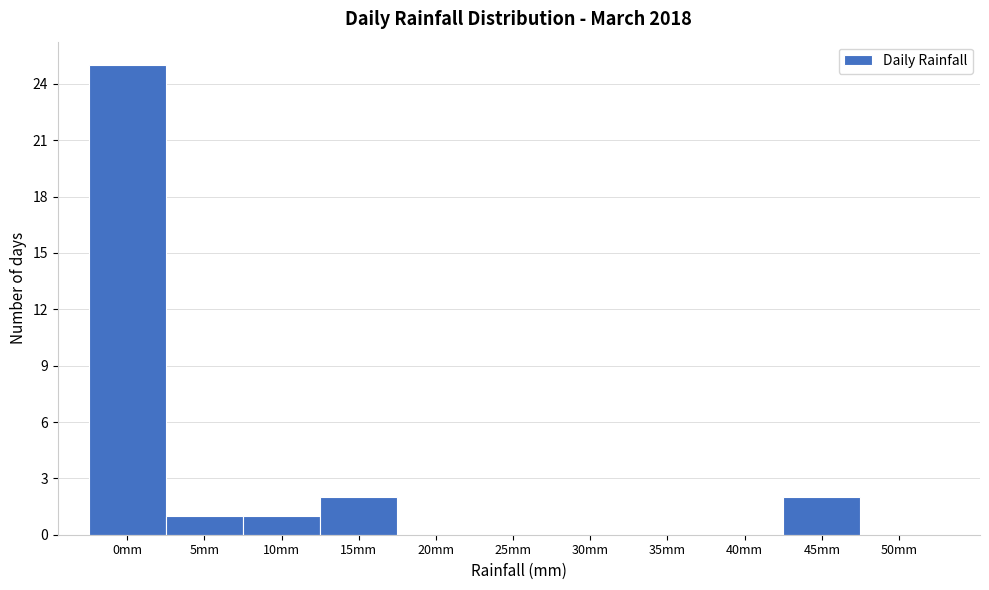

Reading left to right, what are all the values shown in this chart?

0mm=25	5mm=1	10mm=1	15mm=2	20mm=0	25mm=0	30mm=0	35mm=0	40mm=0	45mm=2	50mm=0